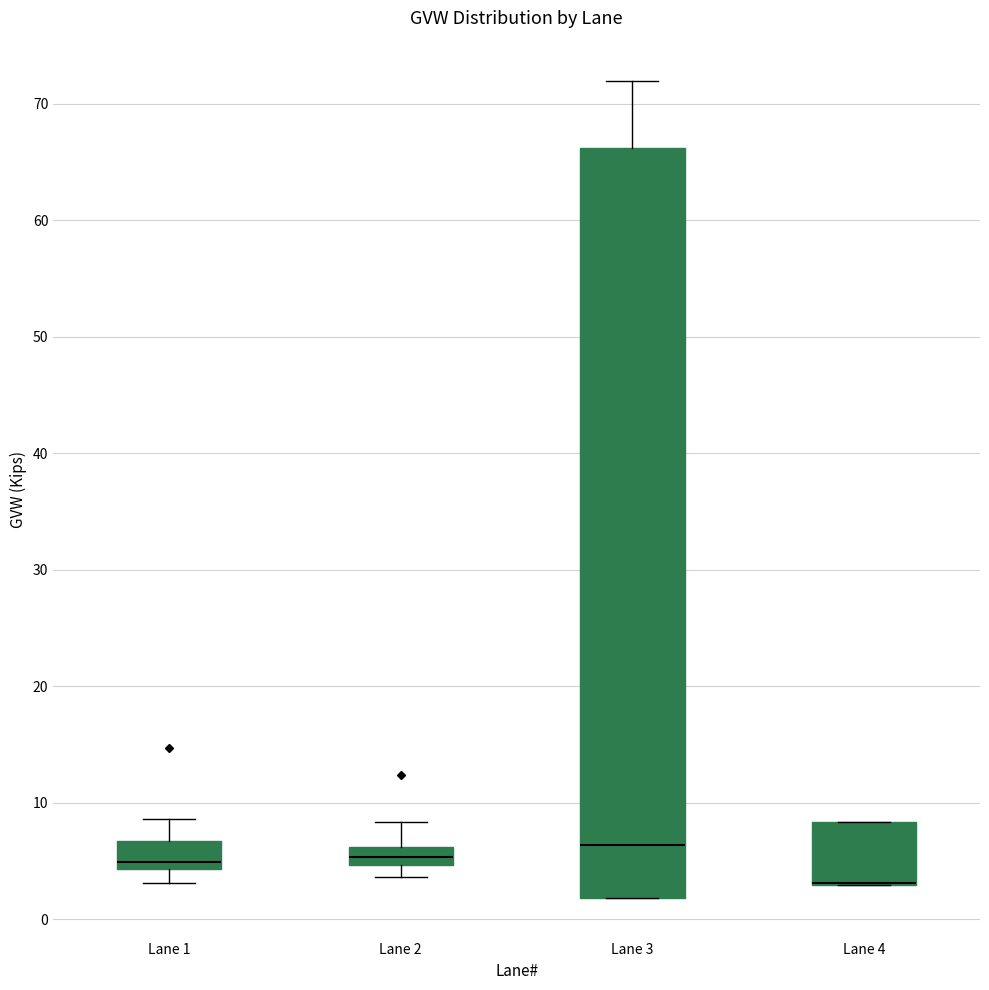

Reading left to right, transcribe this box plot: for each box, give where its median line is, the range the box spans, and where its two whiskers end, as read against the y-axis. The values are not printed on the chart, so give them approximately, as read against the axis.

Lane 1: median 5, box 4 to 7, whiskers 3 to 9
Lane 2: median 5 (inside the box), box 5 to 6, whiskers 4 to 8
Lane 3: median 6, box 2 to 66, whiskers 2 to 72
Lane 4: median 3 (drawn on the box's lower edge), box 3 to 8, whiskers 3 to 8